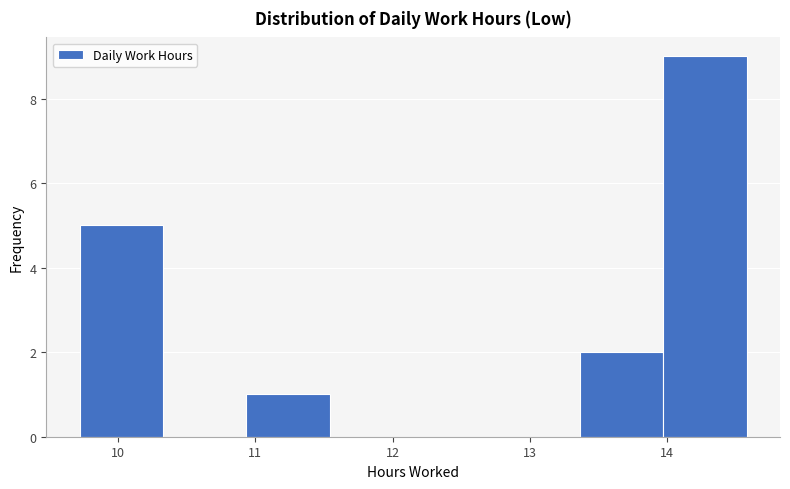

Reading left to right, list every bar in this chart as the range it spans on the x-axis followed by its height. Neither the bar edges nor the heights are printed on the chart, so give them approximately, as read against the axes.

9.7 to 10.3: 5
10.3 to 10.9: 0
10.9 to 11.5: 1
11.5 to 12.2: 0
12.2 to 12.8: 0
12.8 to 13.4: 0
13.4 to 14.0: 2
14.0 to 14.6: 9